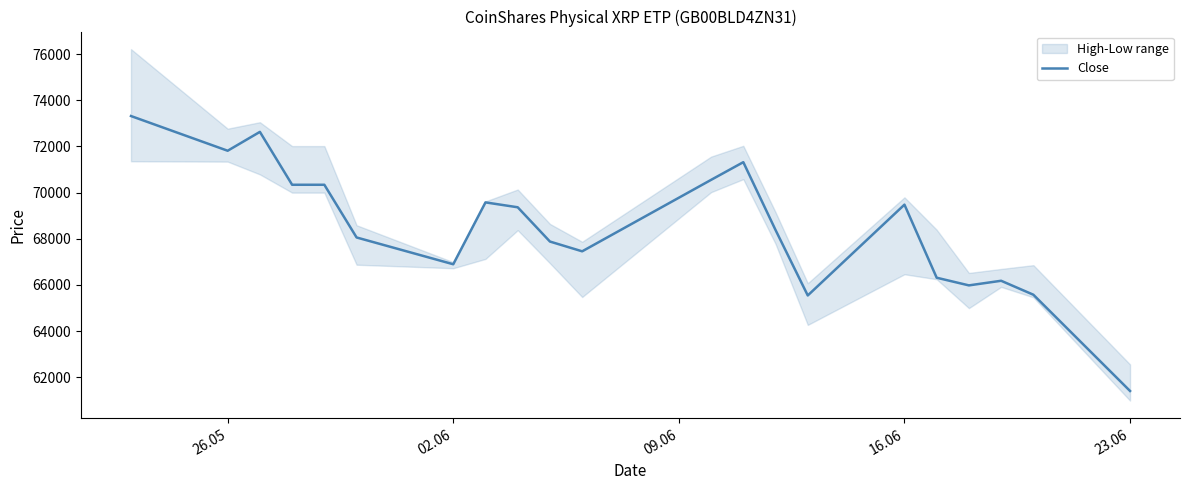

Does the chart have visible grid lines?

No